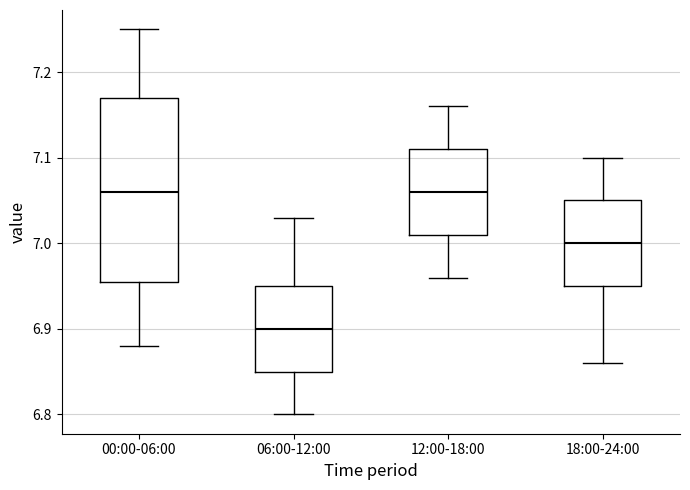

Where does the median line of the box for 00:00-06:00 sit on the y-axis? The values are not printed on the chart, so give them approximately, as read against the axis.

7.06